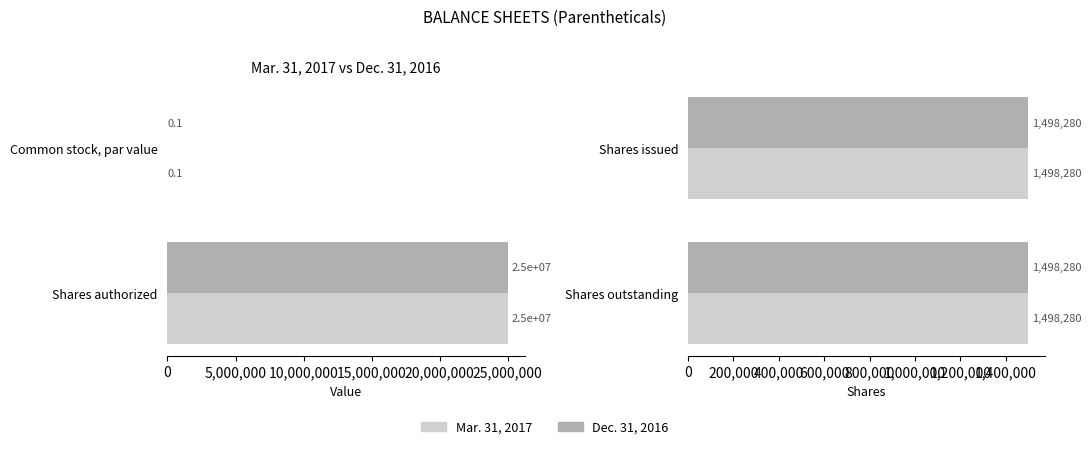

How many data points in Mar. 31, 2017 are above 1498280?

1